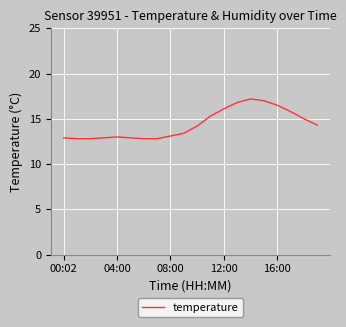

How many series are shown in this chart?

1